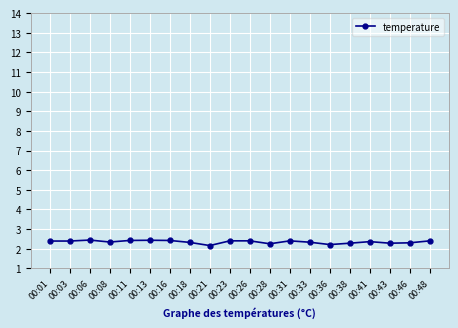

What is the sum of the values at 00:03 and 00:46?

4.7